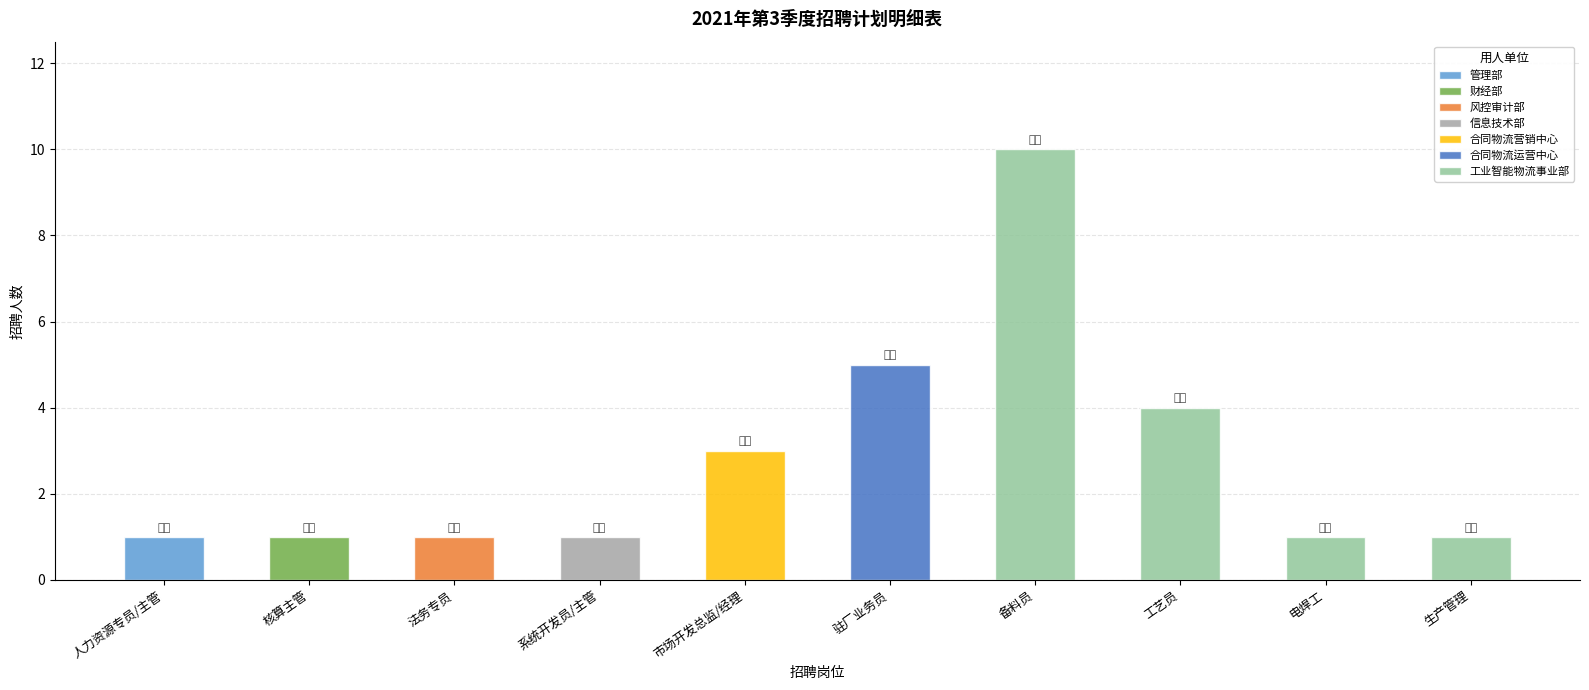

Rank the categories by value from lowest to highest.

人力资源专员/主管, 核算主管, 法务专员, 系统开发员/主管, 电焊工, 生产管理, 市场开发总监/经理, 工艺员, 驻厂业务员, 备料员